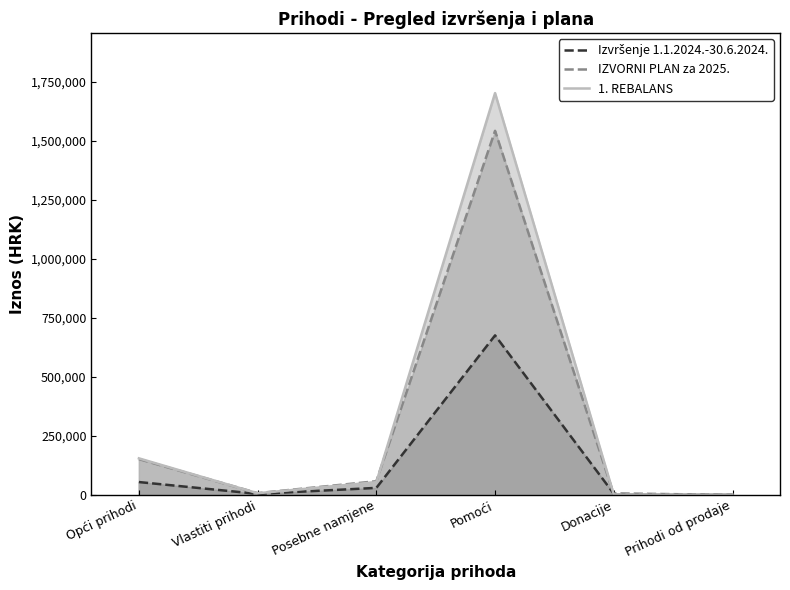

Which category has the lowest value across all series?

Prihodi od prodaje